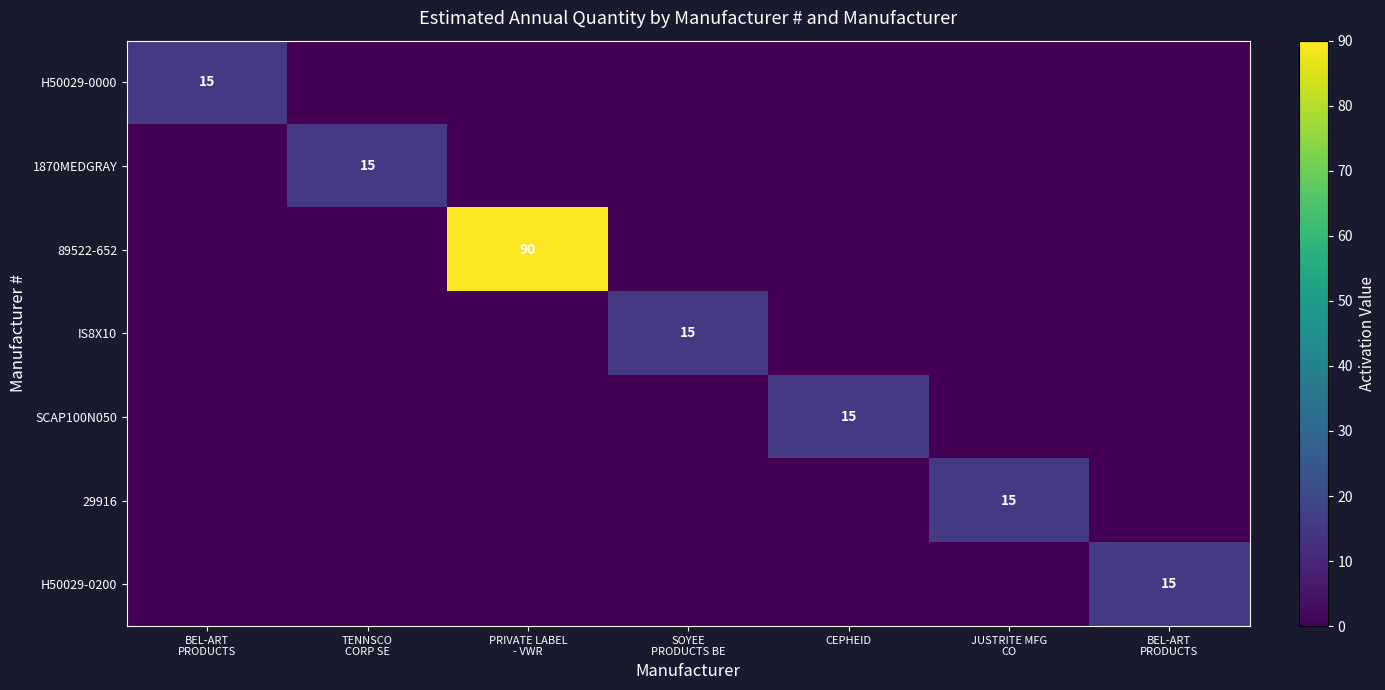

What is the difference between the highest and lowest values at TENNSCO
CORP SE?

15